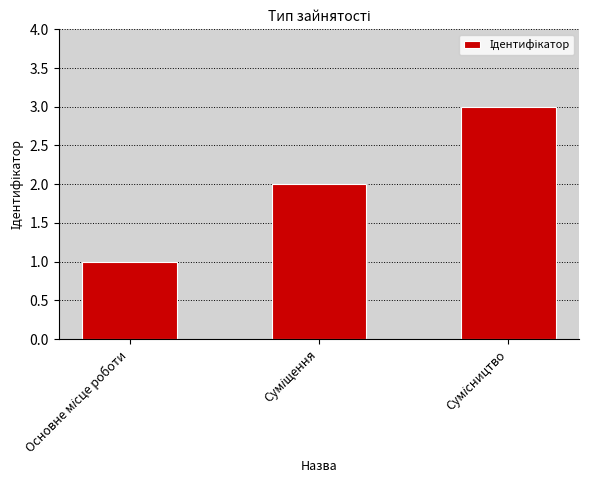

How many data points are less than 2?

1